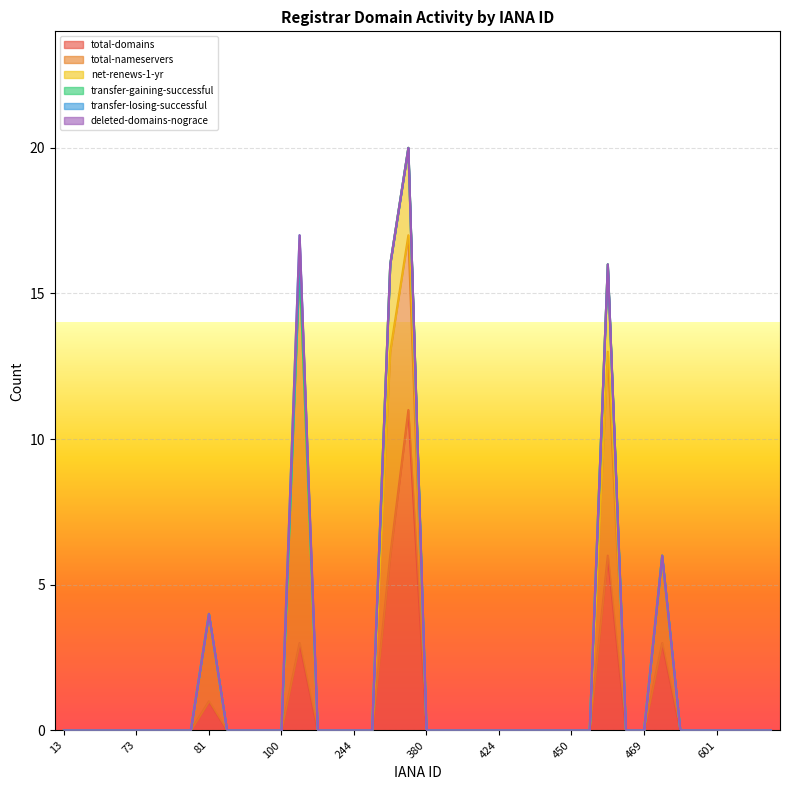

Which has a higher value, 82 or 299?

299